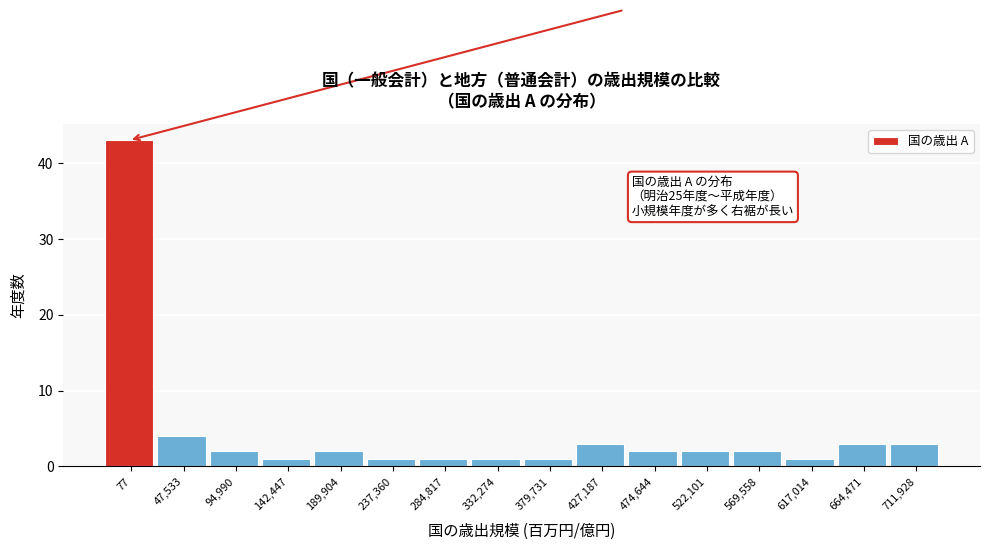

Reading left to right, extract all data points from this chart.

43	4	2	1	2	1	1	1	1	3	2	2	2	1	3	3